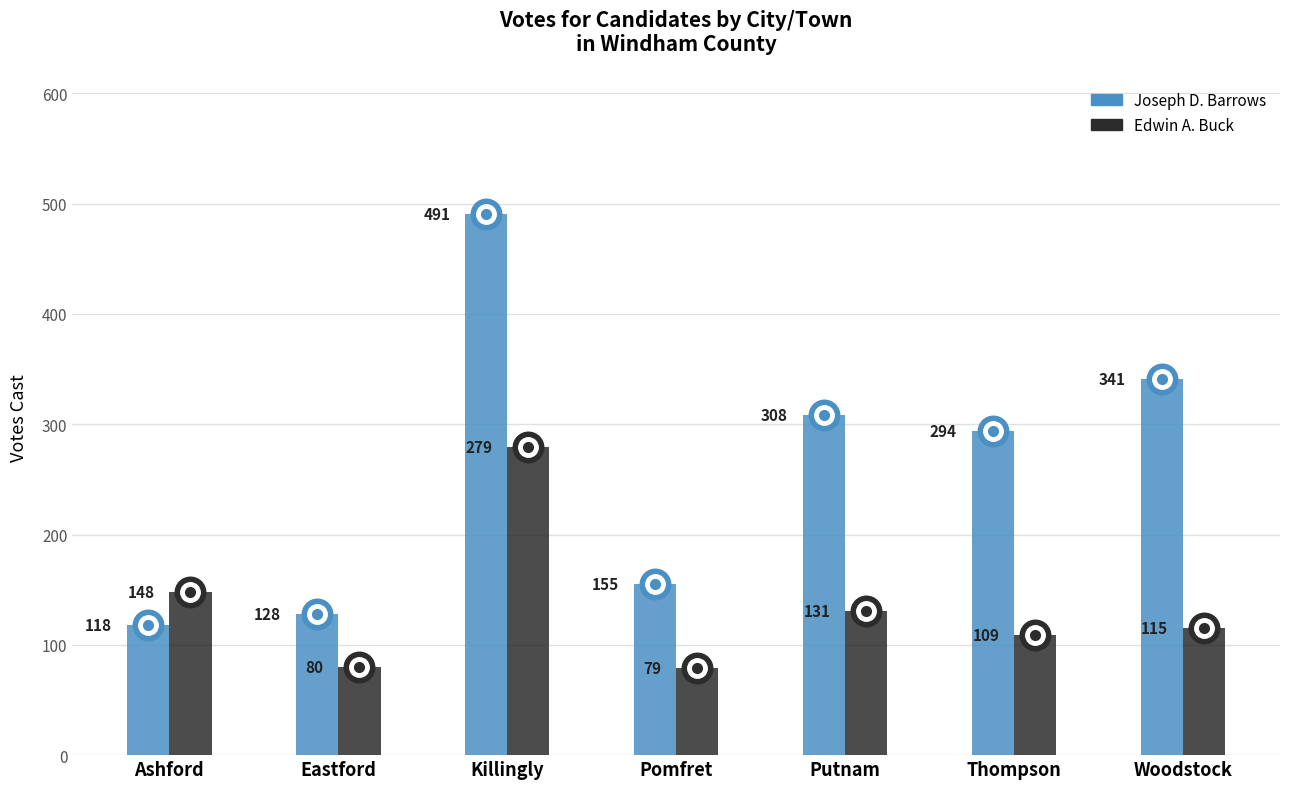

How many bars are there in each group?

2